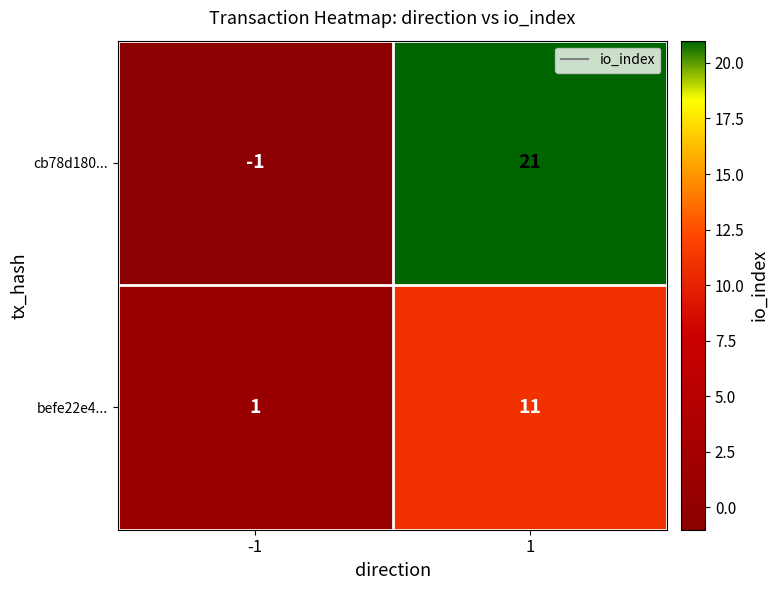

Is it true that cb78d180... equals 13 at 1?

False